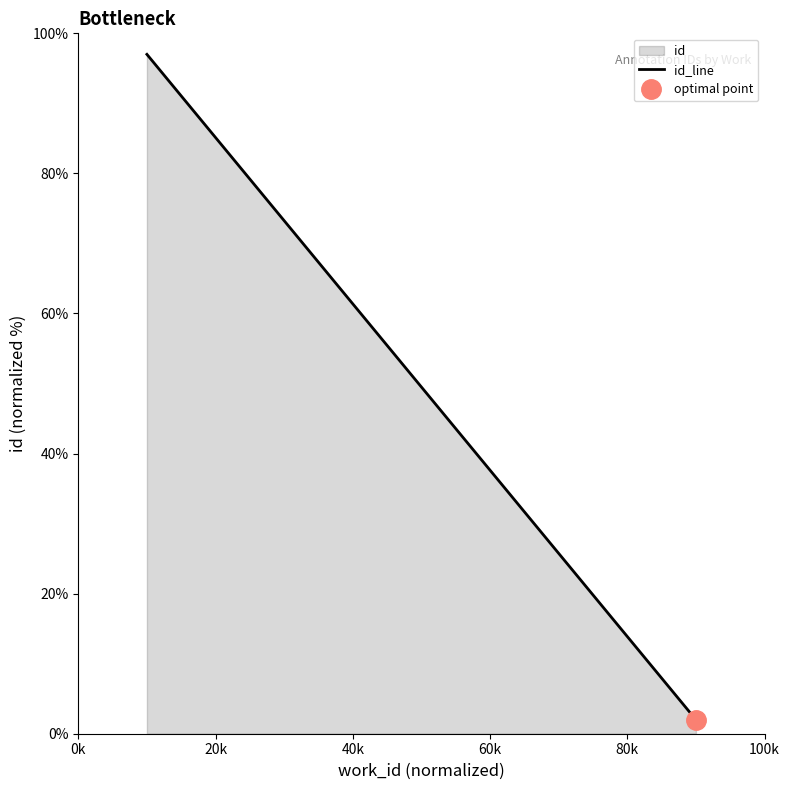

Count the values in the range 2 to 97.

2